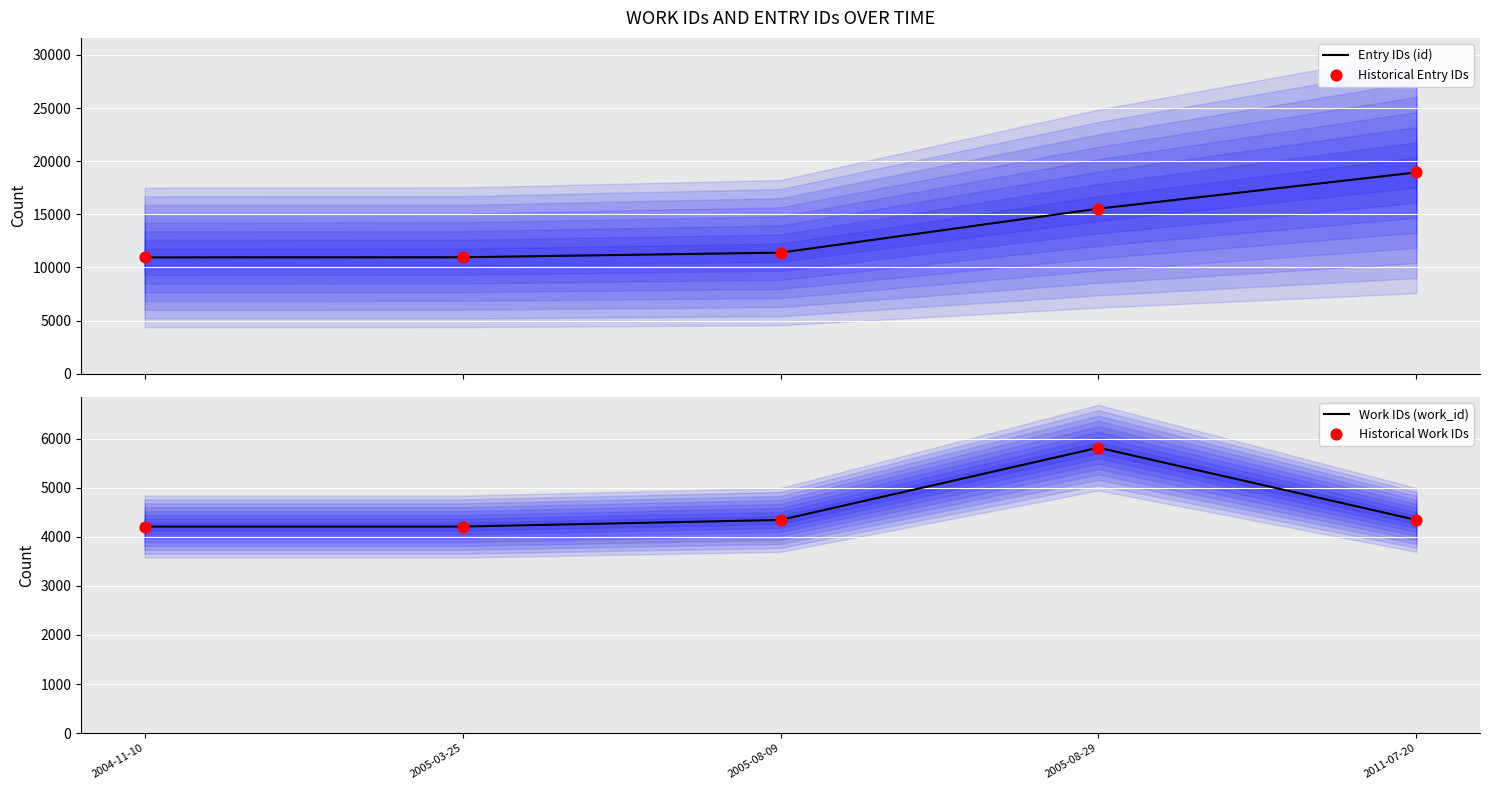

At which category is the sum across all series the highest?

2011-07-20